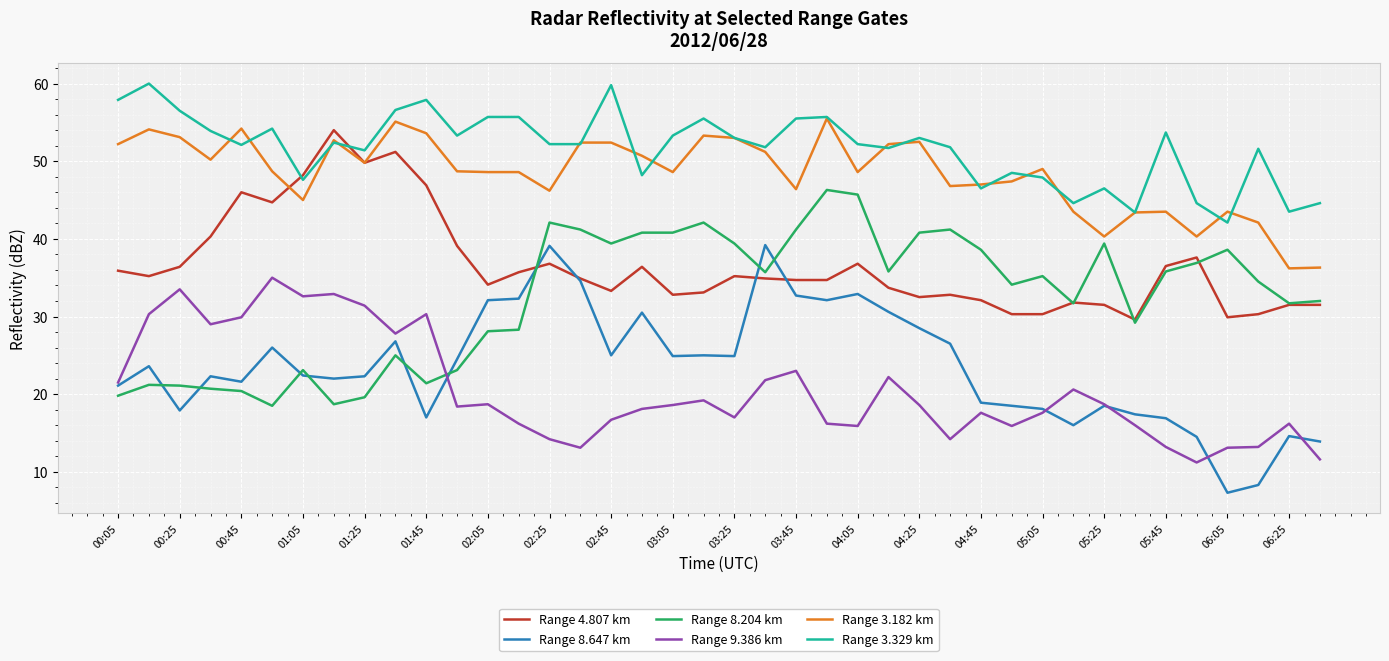

What is the average value of the Range 8.204 km series?

32.5